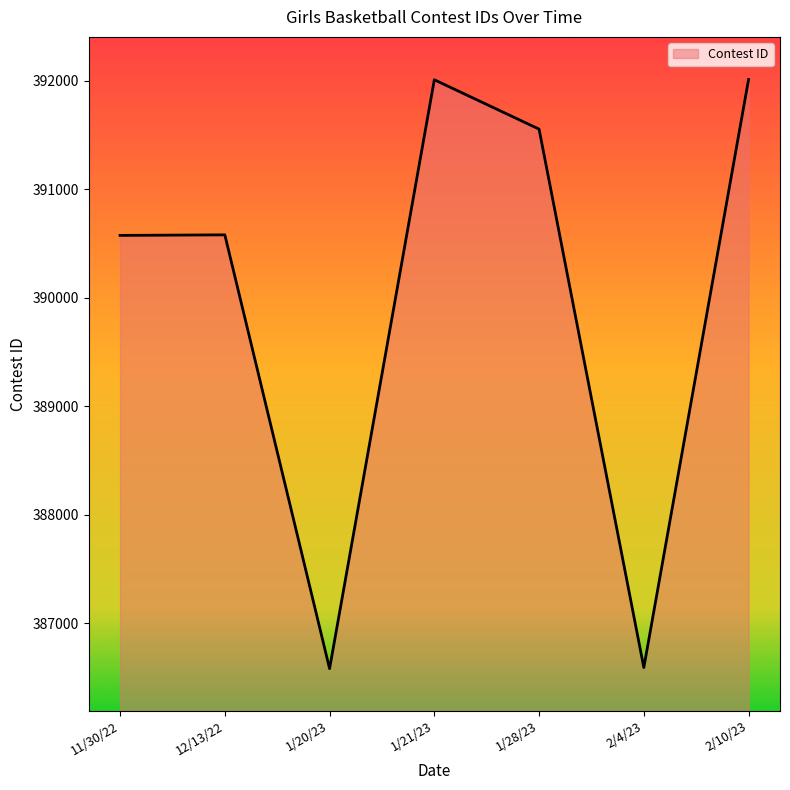

Does the chart have visible grid lines?

No